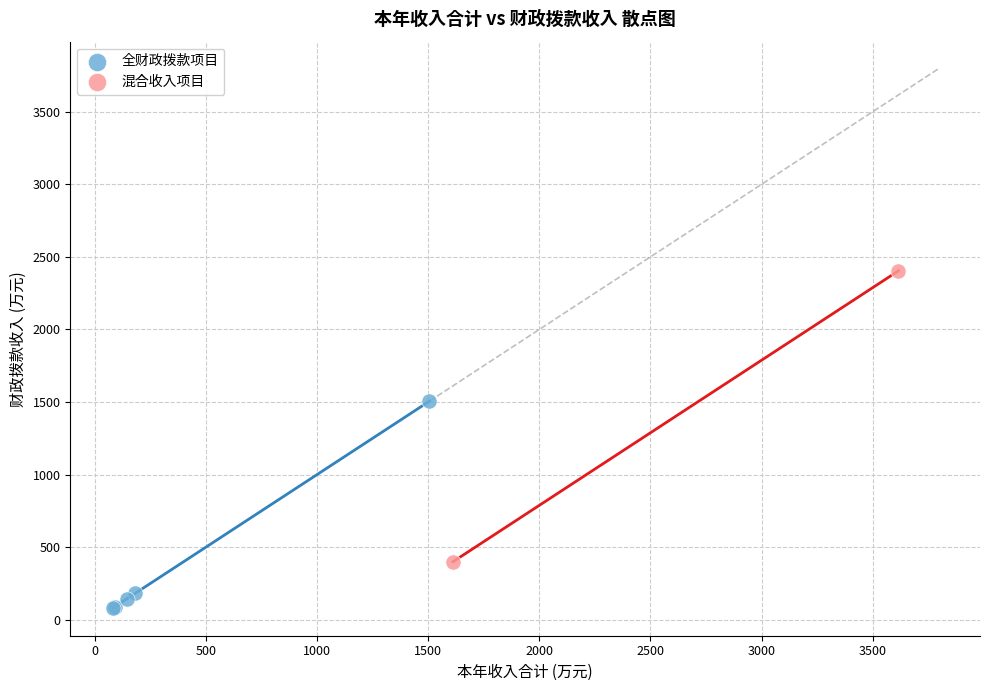

What are all the series names shown in the legend?

全财政拨款项目, 混合收入项目